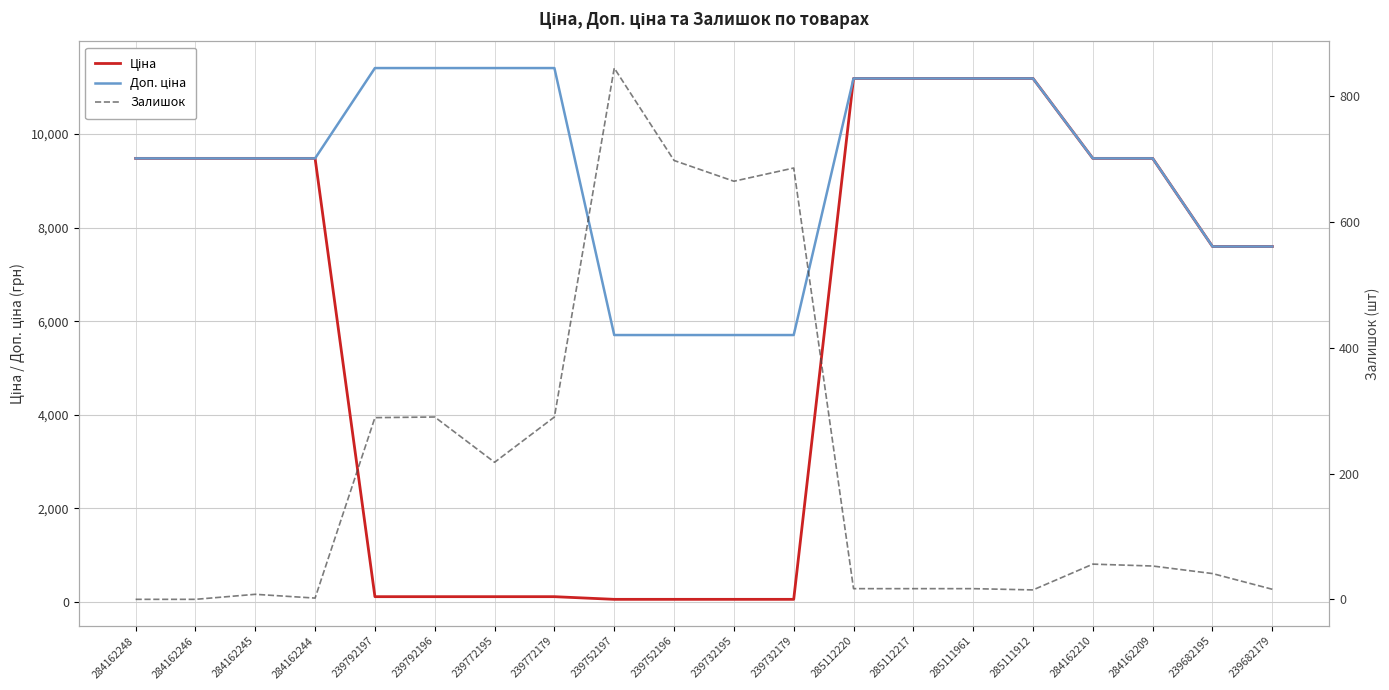

Which series has the largest range (max minus min)?

Ціна